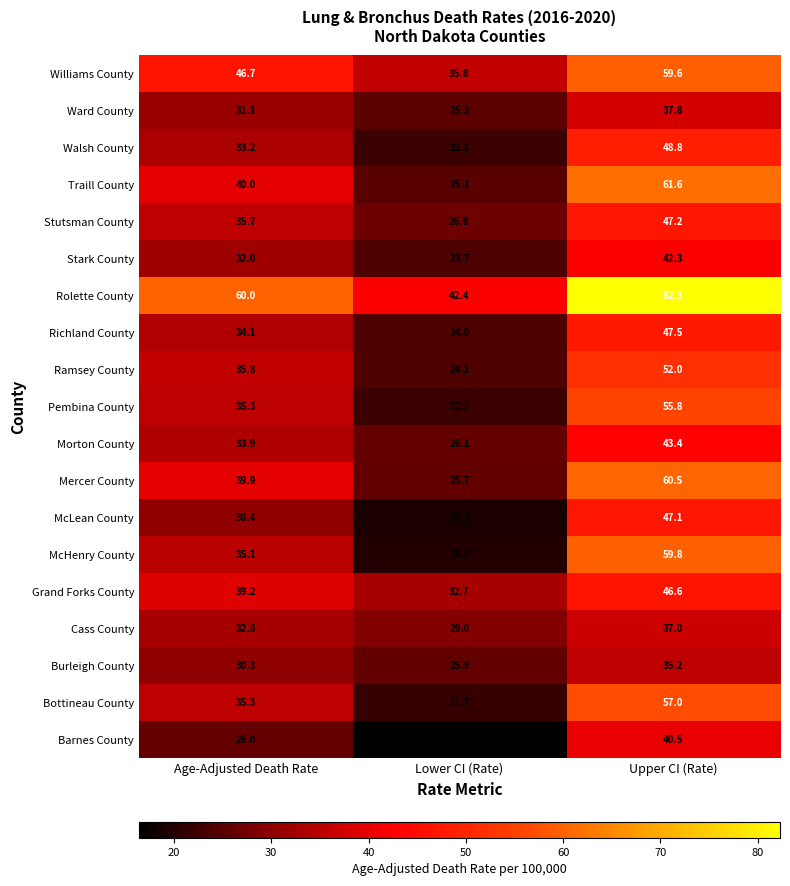

What is the difference between the Ward County values at Lower CI (Rate) and Age-Adjusted Death Rate?

5.8